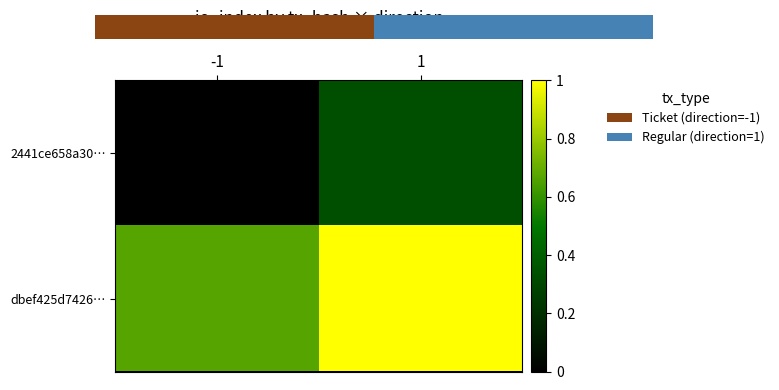

At how many categories does at least one series exceed 0?

2